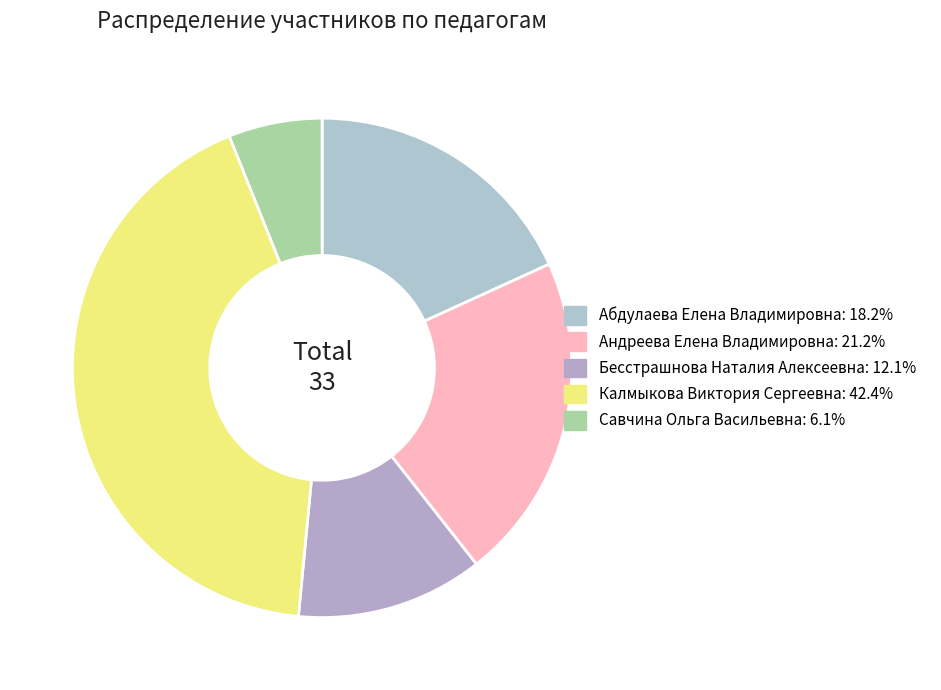

To the nearest percent, what percentage of the pie is Андреева Елена Владимировна?

21%